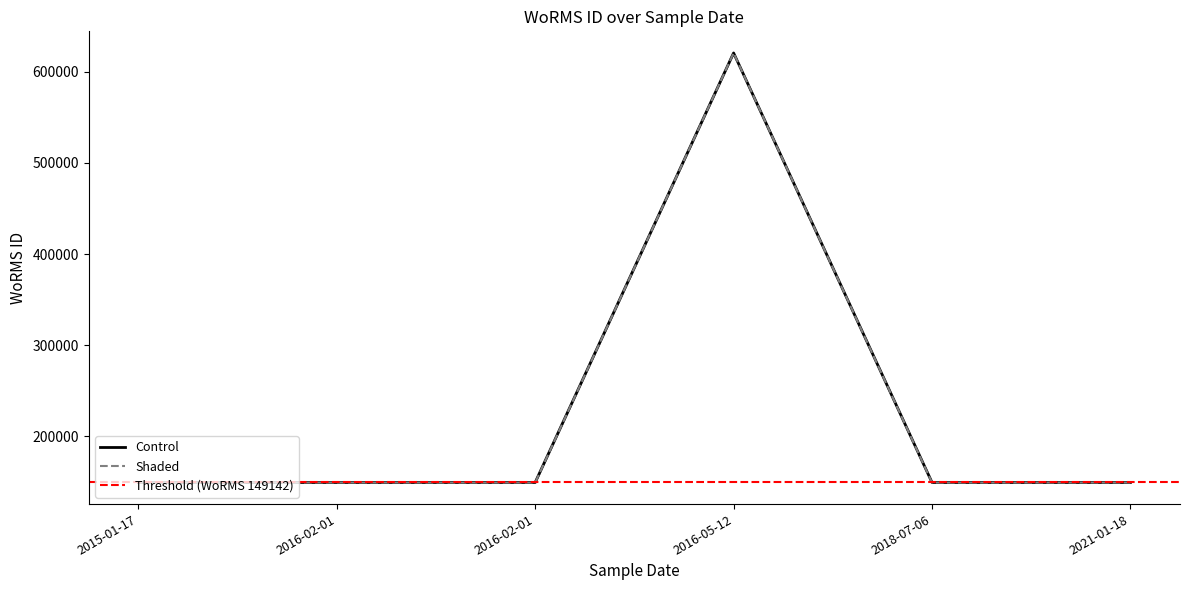

Rank the series by their average value, from highest to lowest.

Control, Shaded